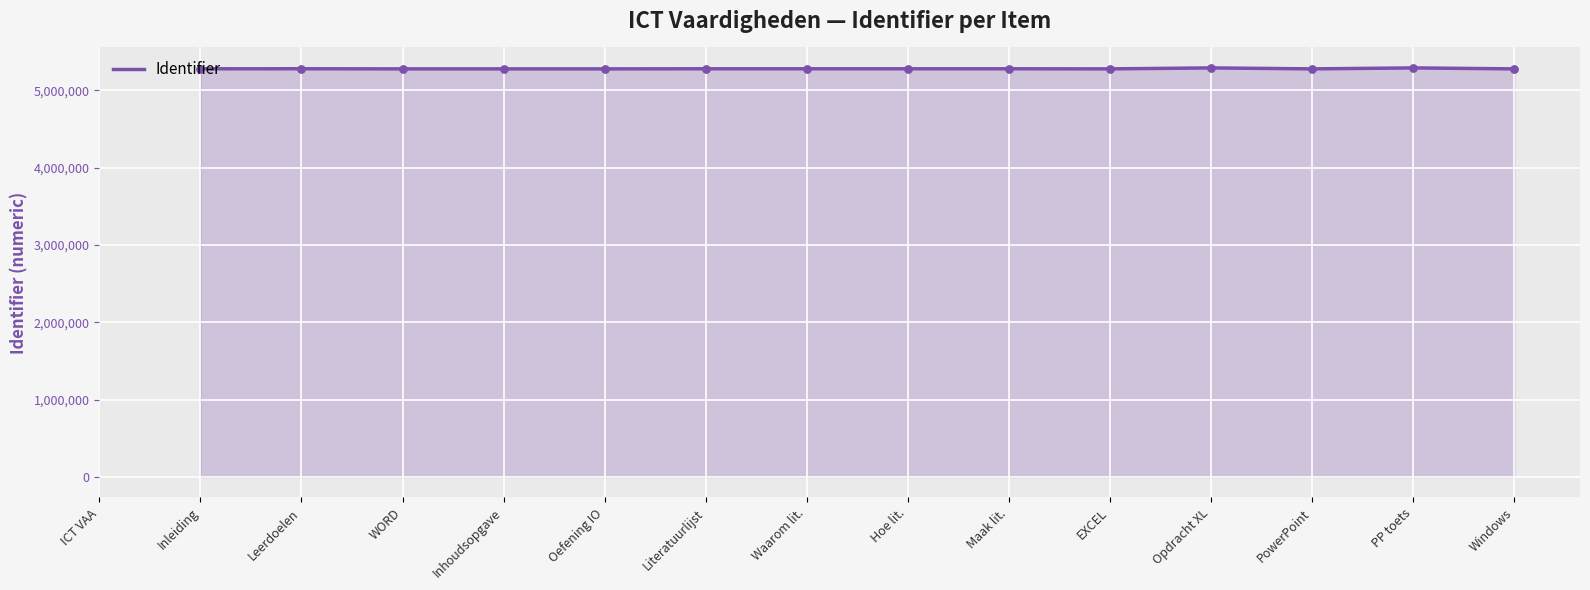

What is the change in value from WORD to Oefening IO?

+22.0